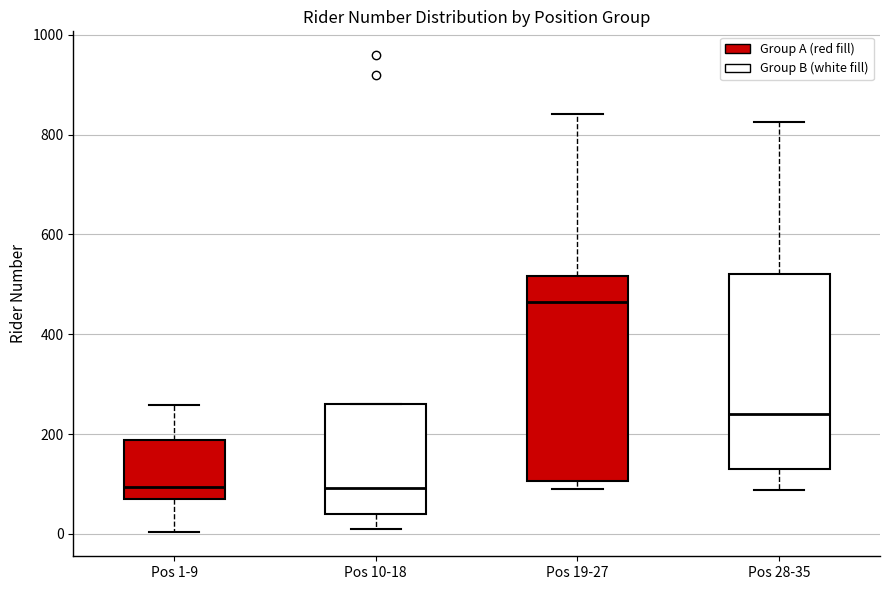

Which box's median line is the highest?

Pos 19-27